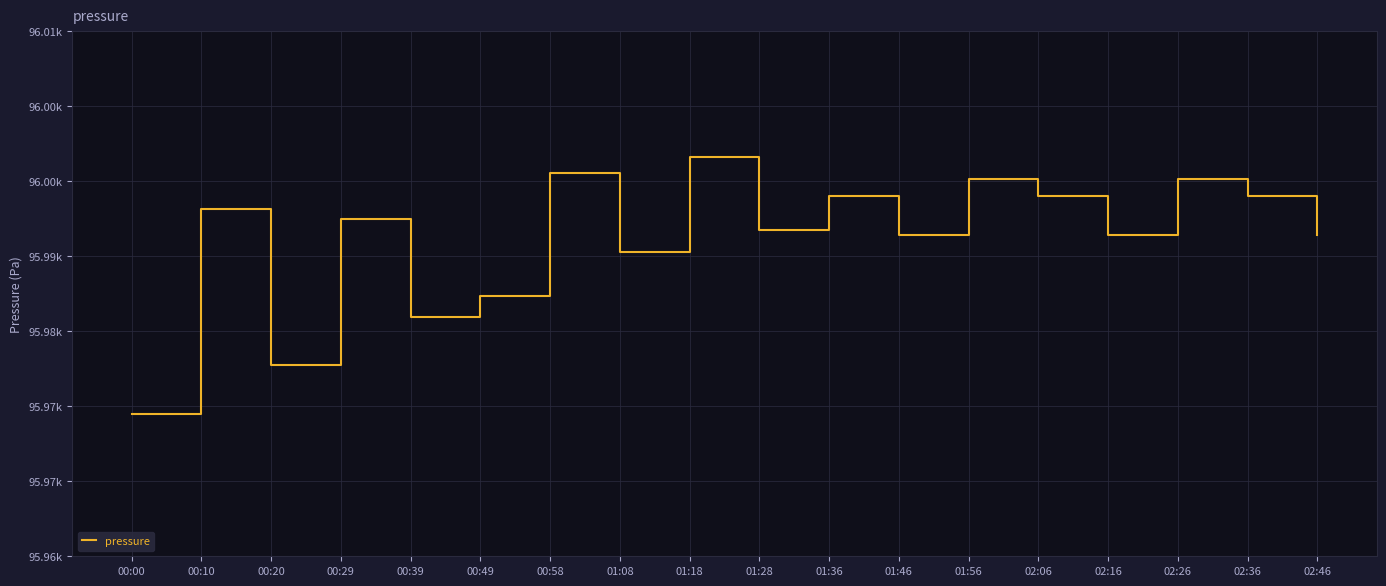

List the labels in order of value, largest first.

01:18, 00:58, 01:56, 02:26, 01:36, 02:06, 02:36, 00:10, 00:29, 01:28, 01:46, 02:16, 02:46, 01:08, 00:49, 00:39, 00:20, 00:00